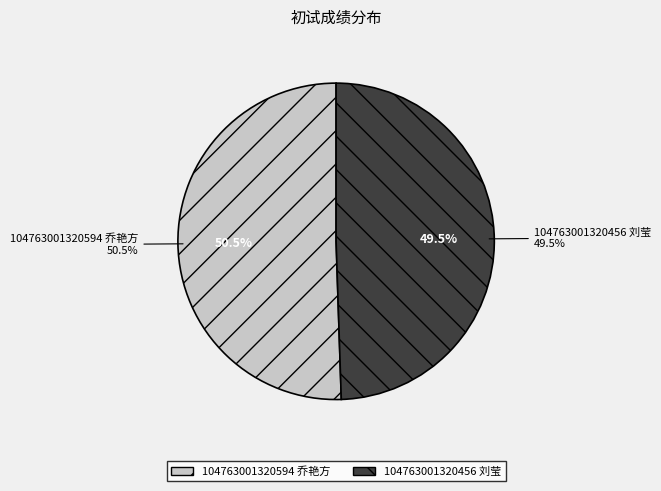

To the nearest percent, what is the difference between the largest and smallest slice percentages?

1%